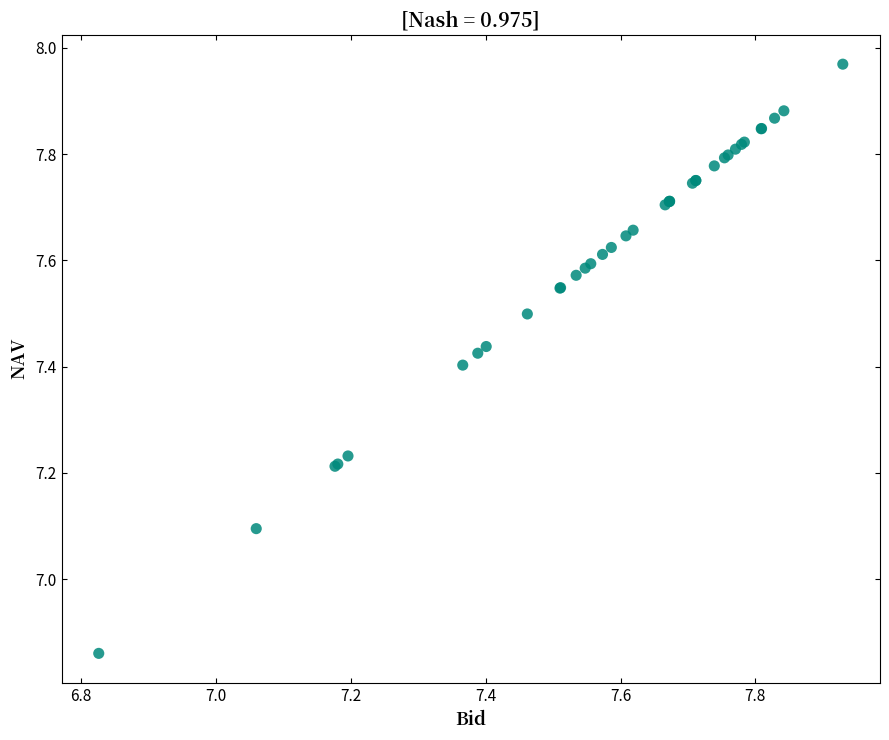

What Y value in the scatter plot is closest to 7?

7.1